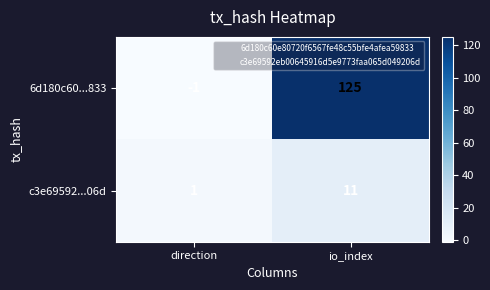

Reading left to right, transcribe all the data shown in this chart.

6d180c60...833: -1	125
c3e69592...06d: 1	11